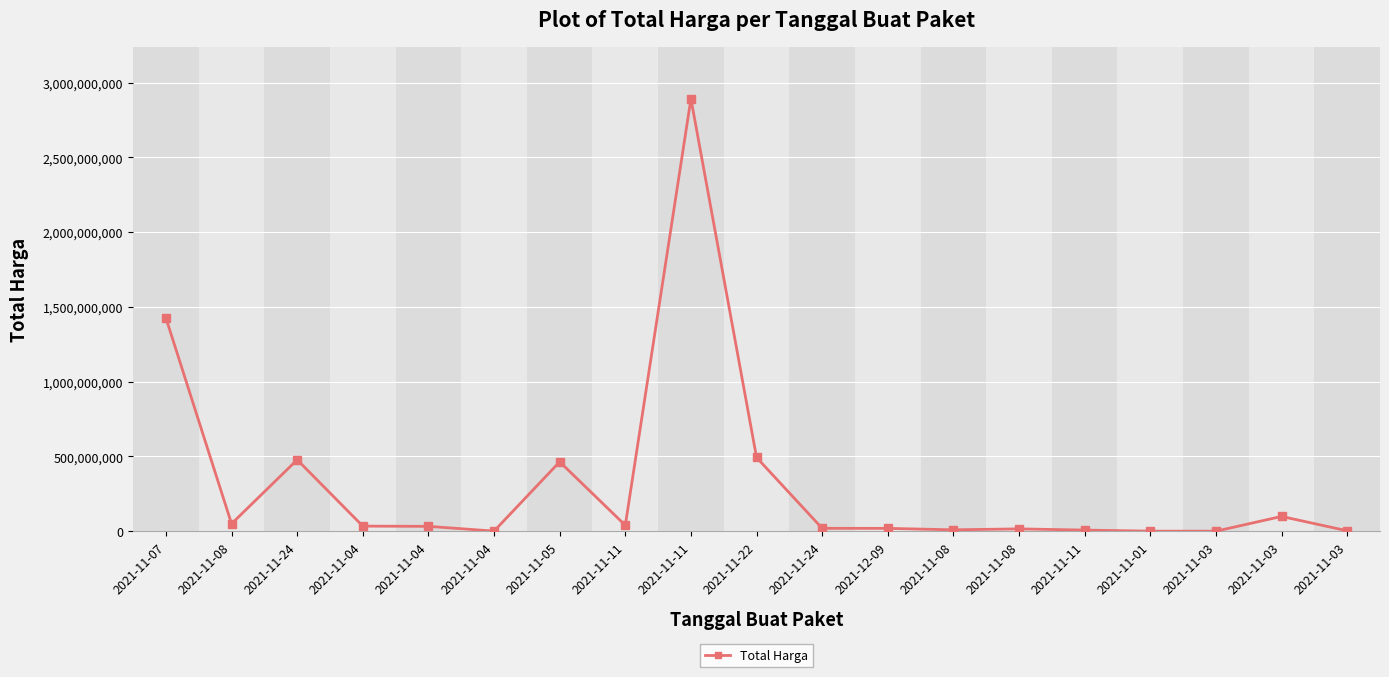

How many lines are shown in the chart?

1